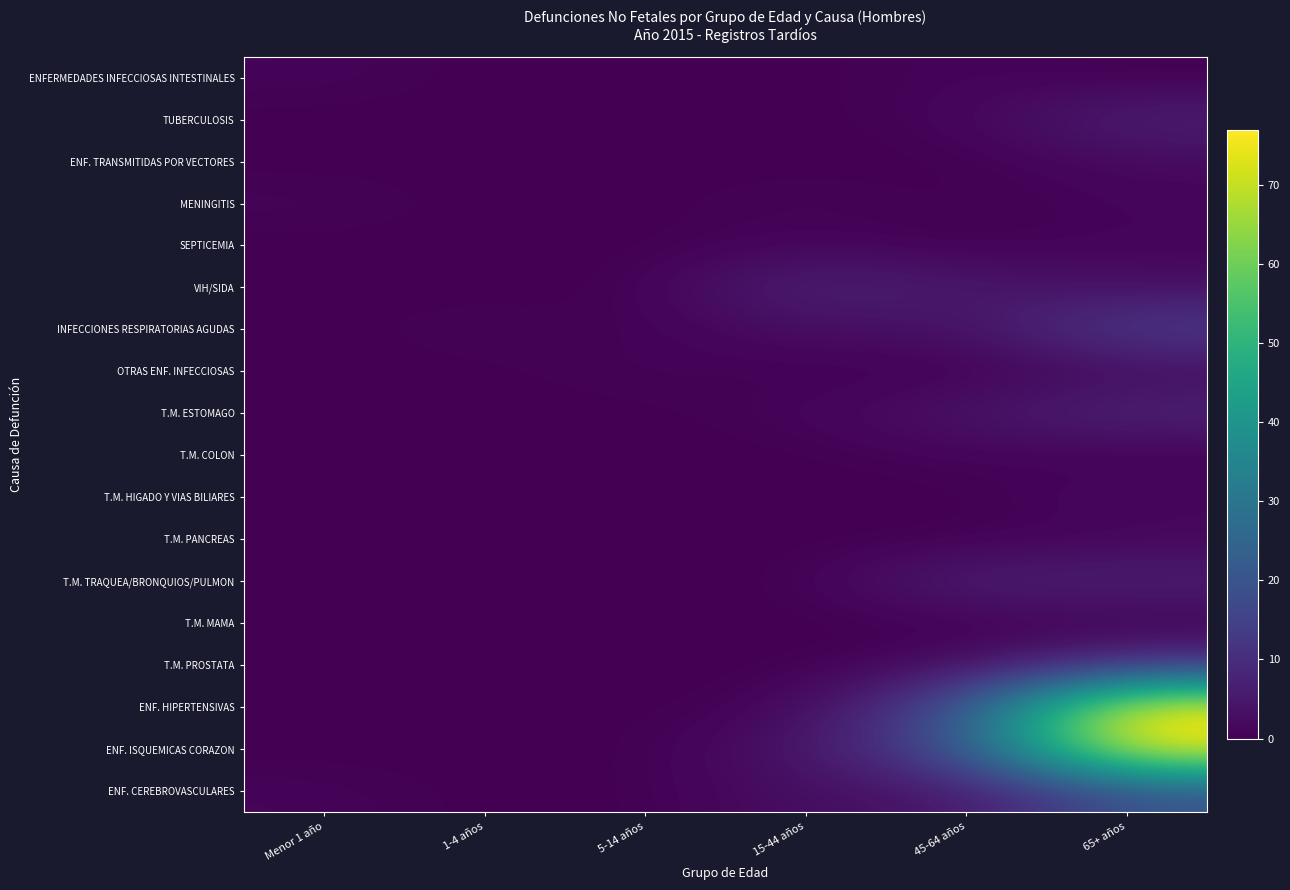

Which has a higher value, 15-44 años or 45-64 años?

45-64 años